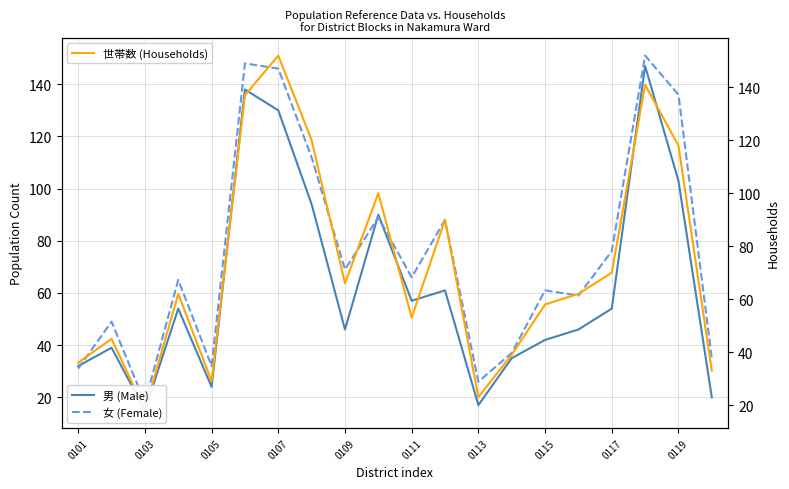

Rank the series by their maximum value, from lowest to highest.

男 (Male), 女 (Female), 世帯数 (Households)